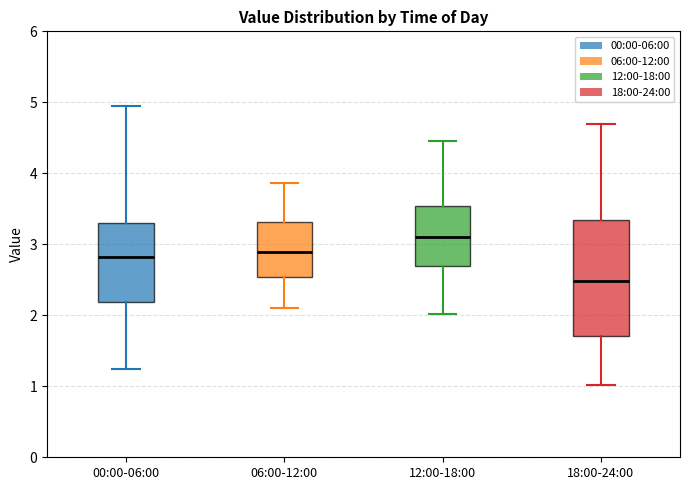

Reading left to right, transcribe this box plot: for each box, give where its median line is, the range the box spans, and where its two whiskers end, as read against the y-axis. The values are not printed on the chart, so give them approximately, as read against the axis.

00:00-06:00: median 2.8, box 2.2 to 3.3, whiskers 1.3 to 5.0
06:00-12:00: median 2.9, box 2.5 to 3.3, whiskers 2.1 to 3.9
12:00-18:00: median 3.1, box 2.7 to 3.5, whiskers 2.0 to 4.5
18:00-24:00: median 2.5, box 1.7 to 3.3, whiskers 1.0 to 4.7